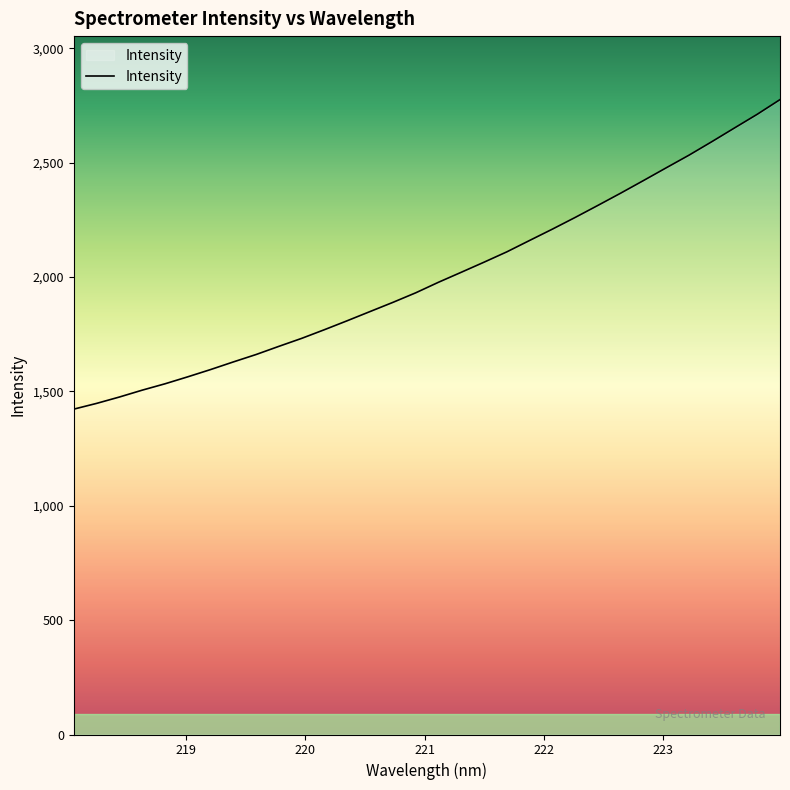

How many values exceed 1977?

16